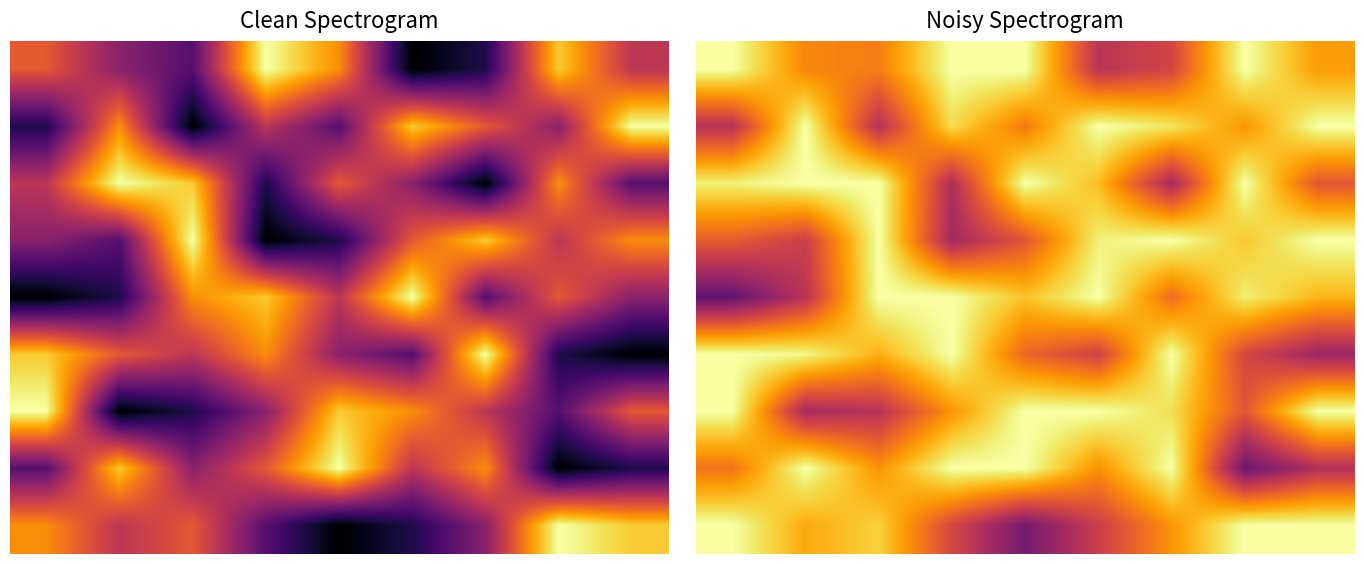

What is the spread (max minus min) of values at 7?

5.6